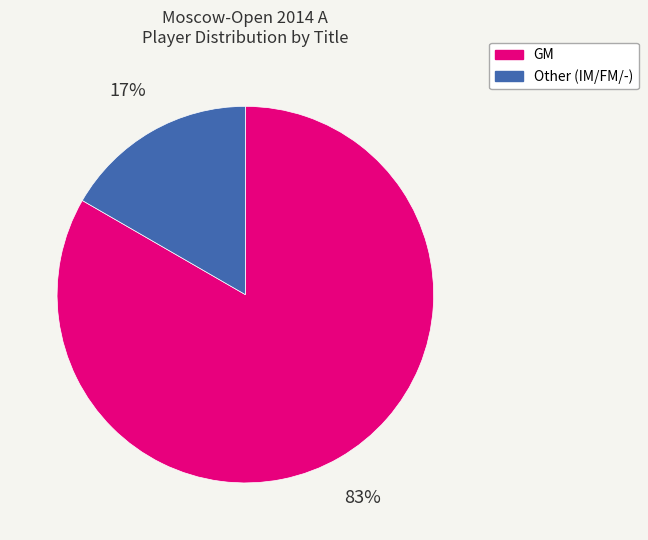

Count the number of slices in the pie.

2